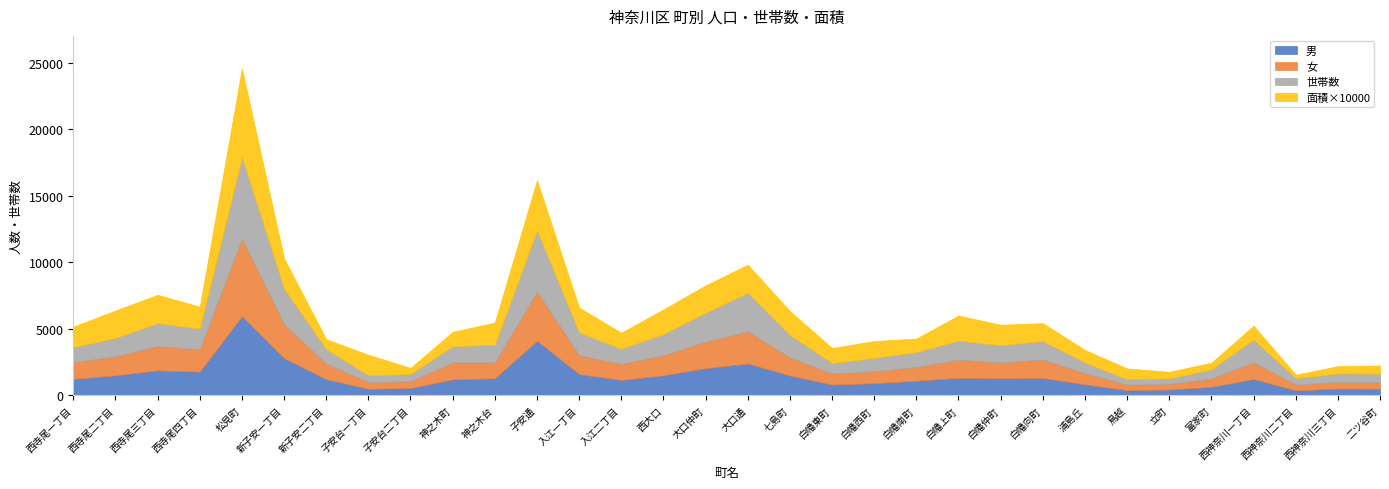

What is the sum of all 面積×10000 values?

50040